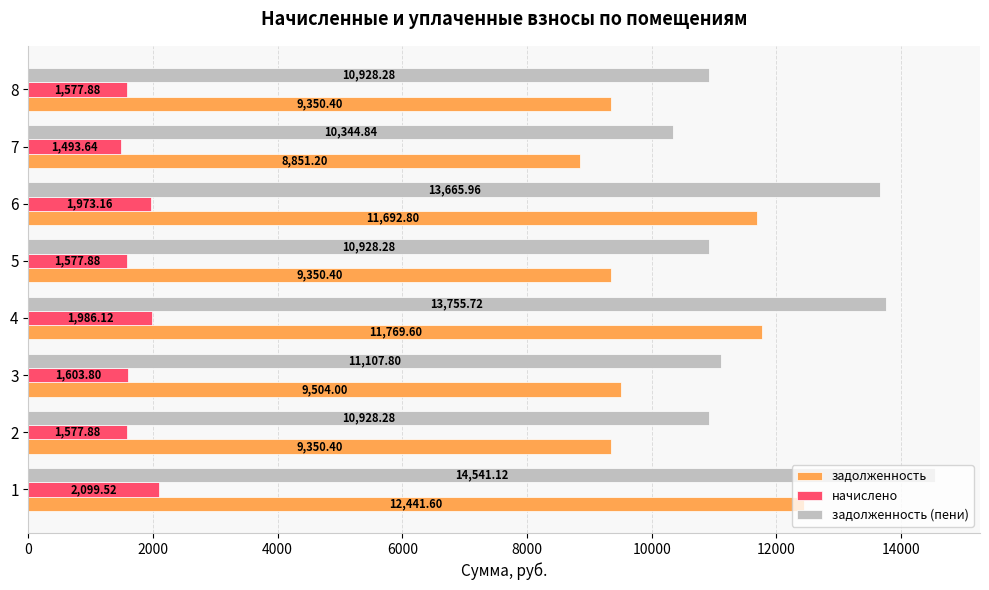

What is the average value of the задолженность series?

10288.8